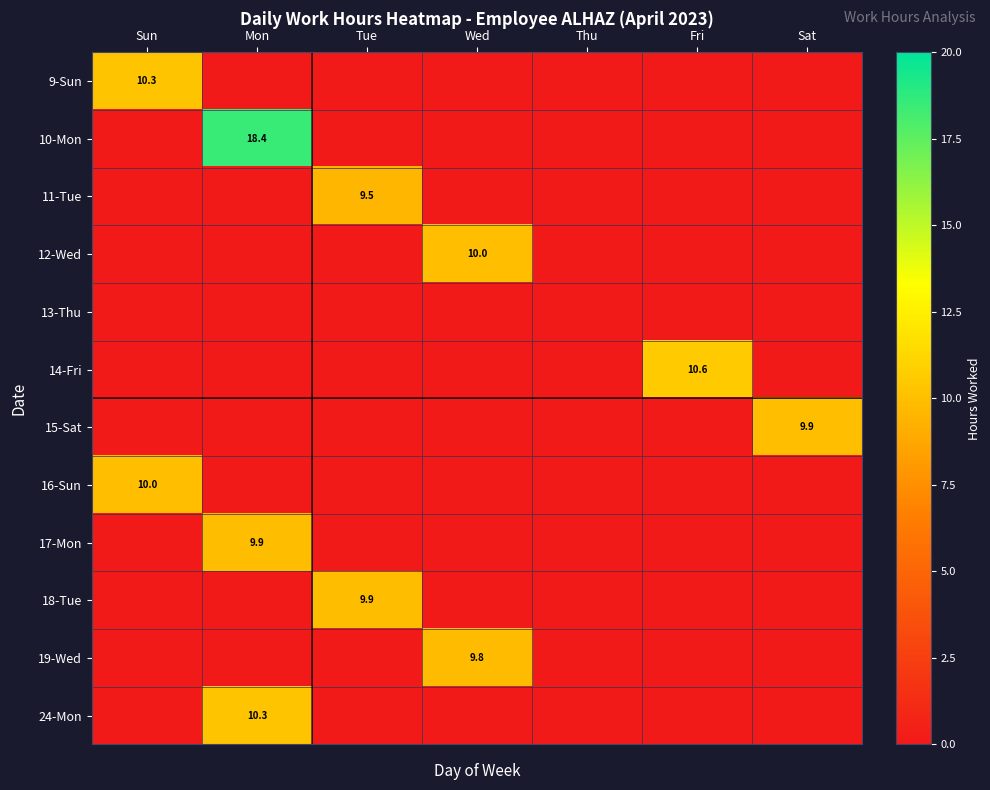

Is it true that 10-Mon equals 18.4 at Mon?

True